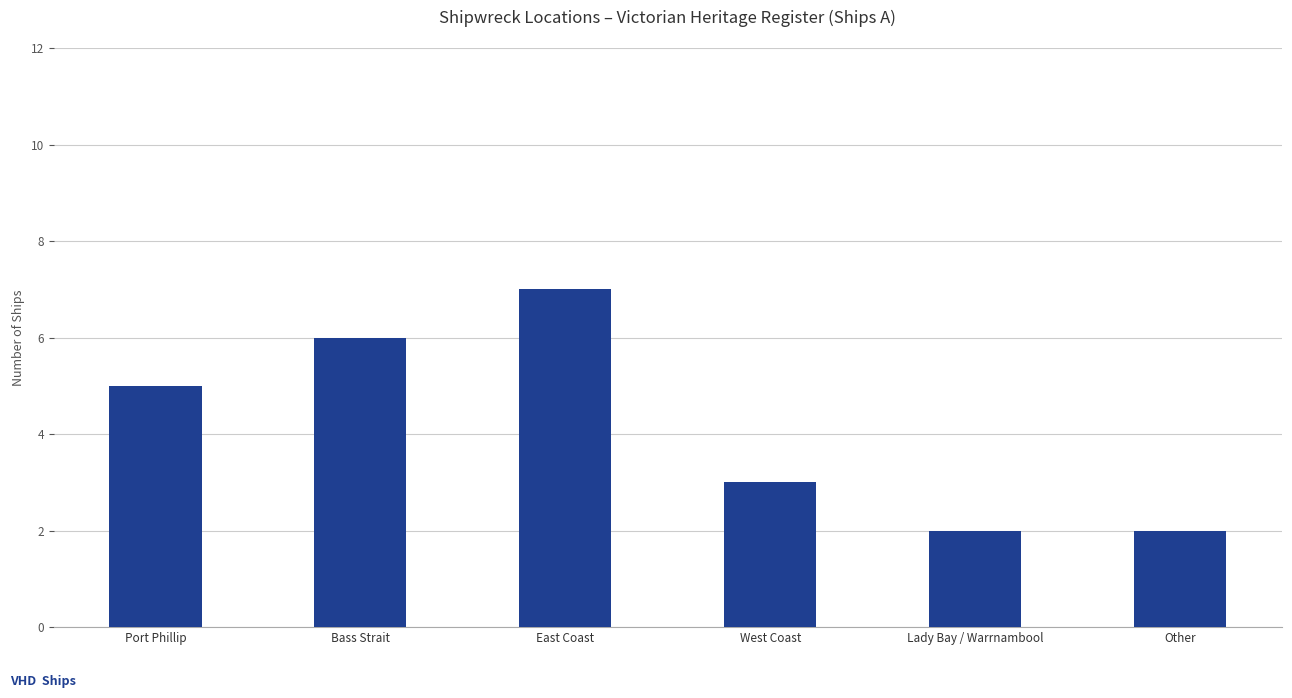

Which has a higher value, Lady Bay / Warrnambool or Bass Strait?

Bass Strait